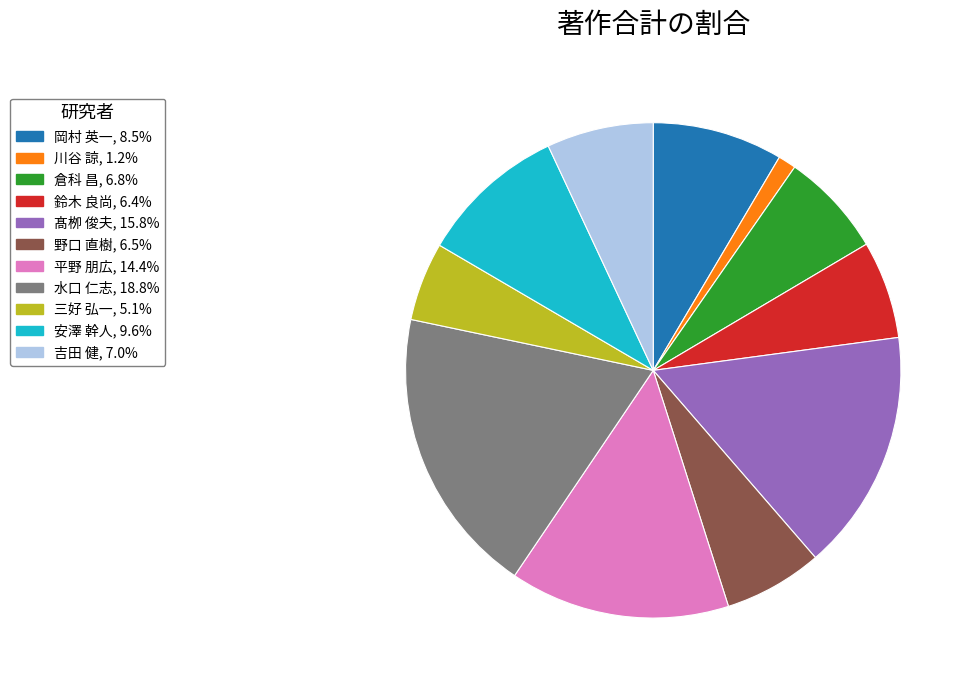

Is it true that 岡村 英一 is 9% of the pie?

True